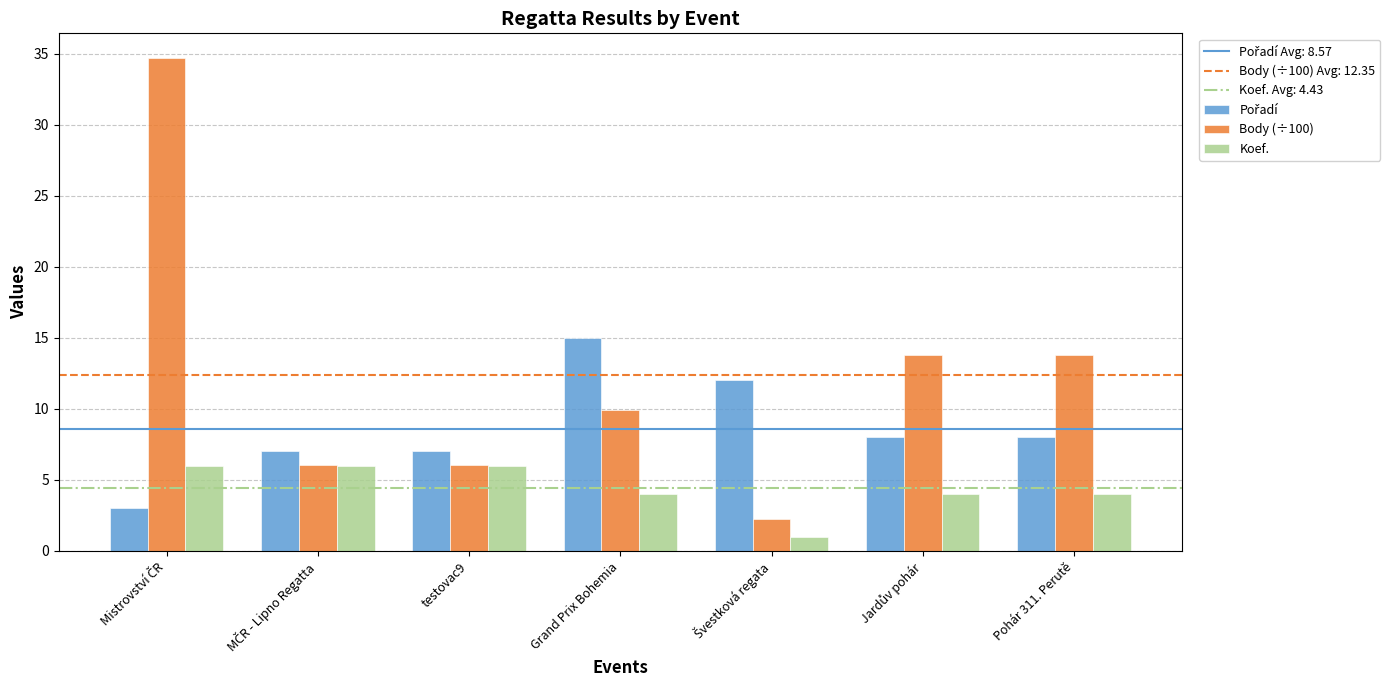

Is it true that Body (÷100) equals 9.9 at Grand Prix Bohemia?

True